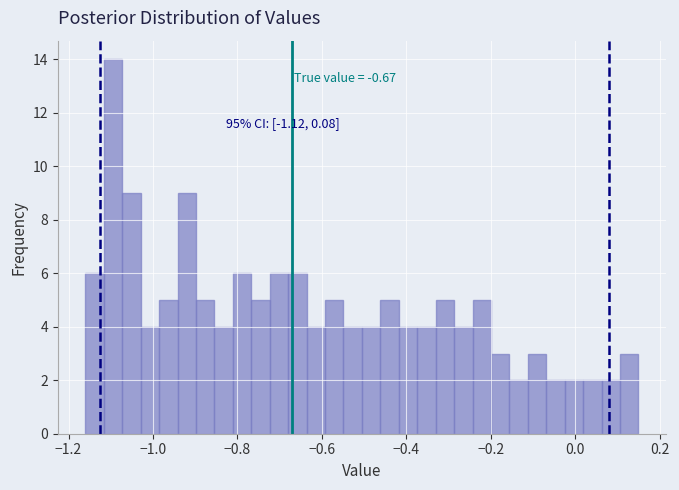

Around what value on the x-axis is the tallest bar? Give the approximate position of its centre, as read against the axis.

-1.10